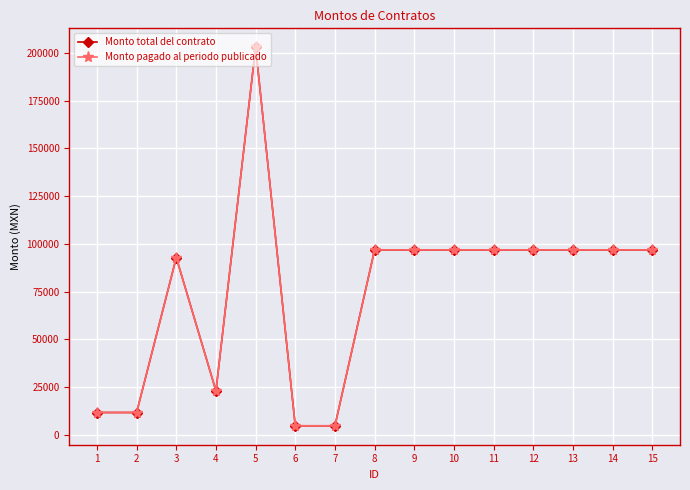

What is the value of the Monto pagado al periodo publicado point at the 5th from the left?

203000